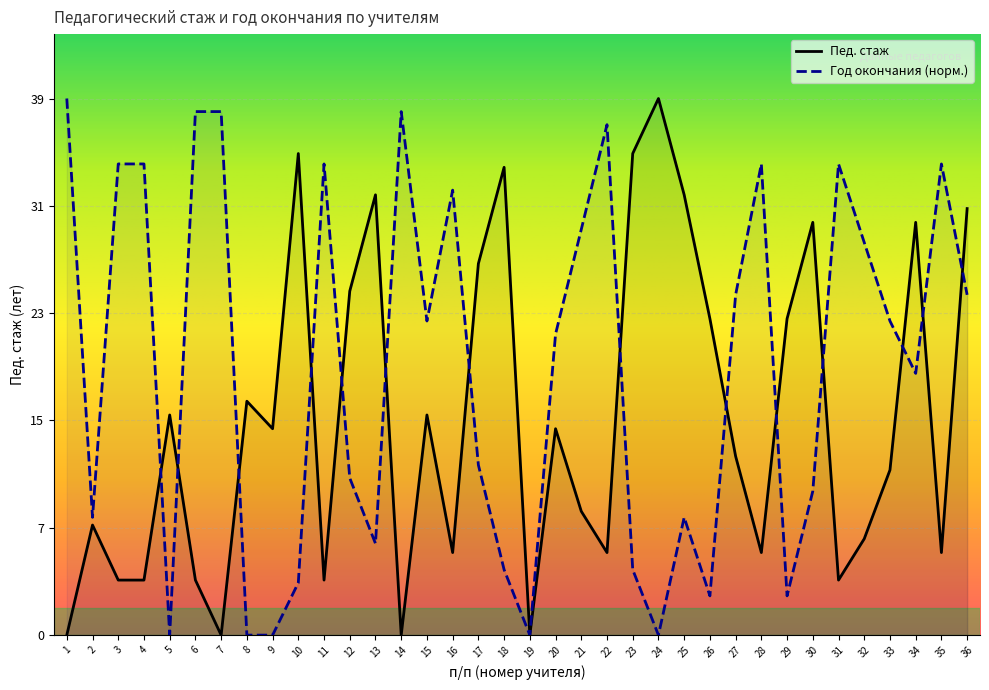

Is this an area chart (filled region under the line)?

No